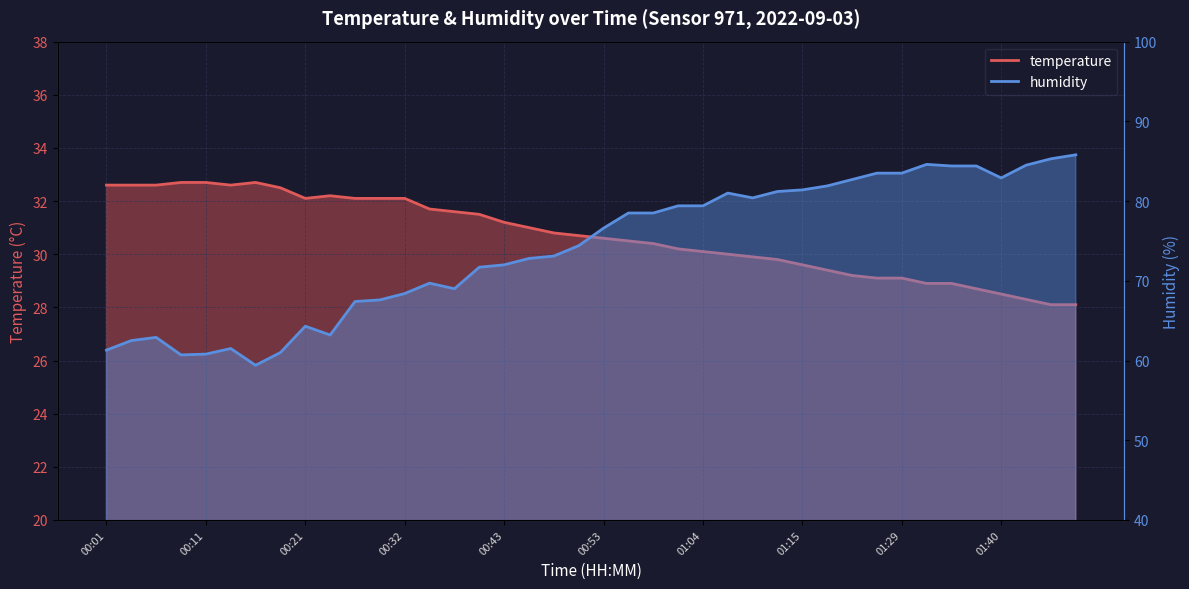

Which has a higher value, 00:14 or 01:20?

00:14